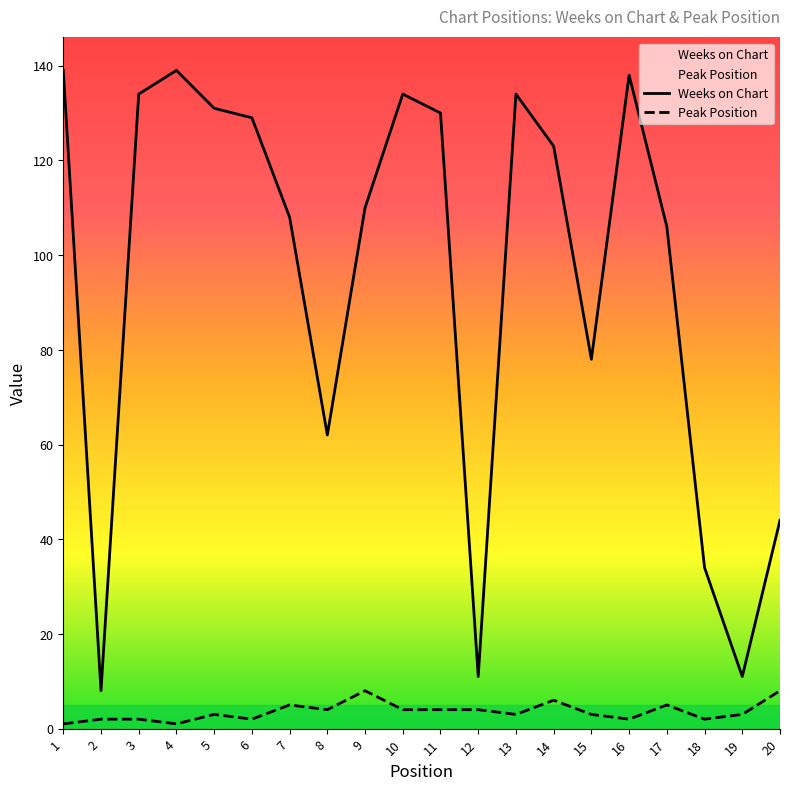

Which series has the largest total across all categories?

Weeks on Chart